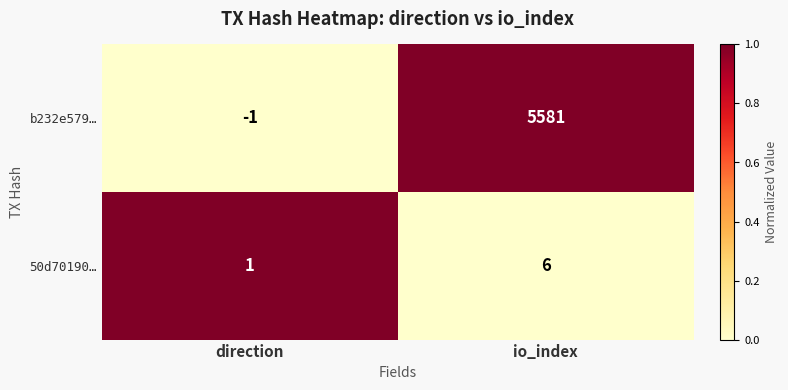

Between direction and io_index, which series saw the biggest shift?

b232e579…